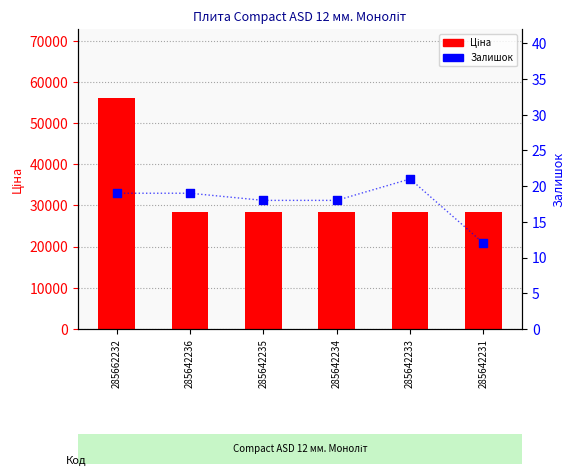

Which series contains the lowest Y value?

Залишок